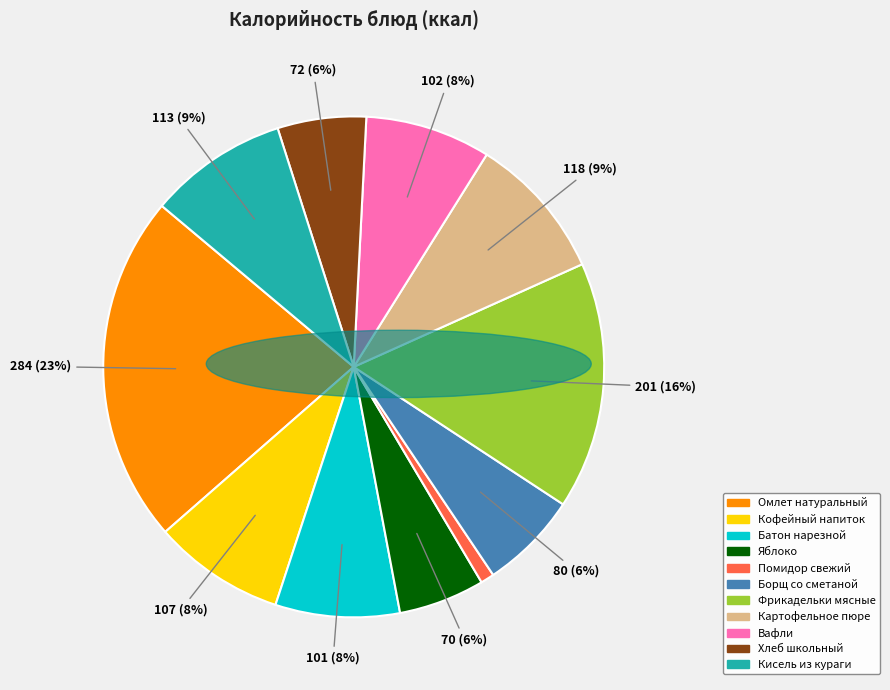

To the nearest percent, what percentage of the pie is Помидор свежий?

1%